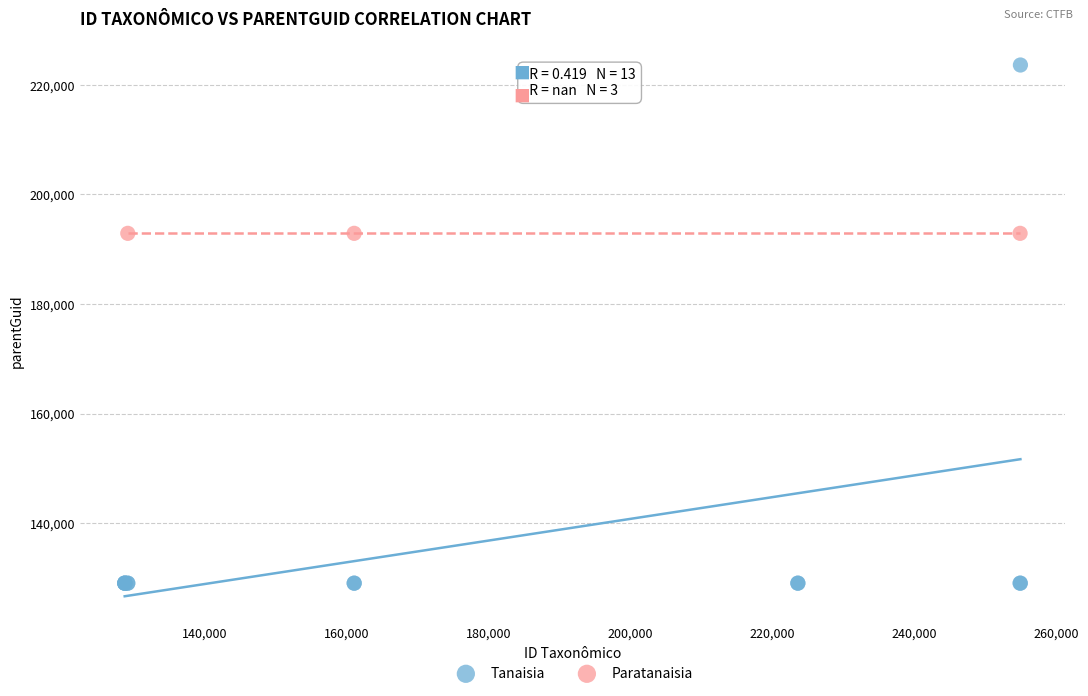

Which series reaches the maximum Y coordinate?

Tanaisia